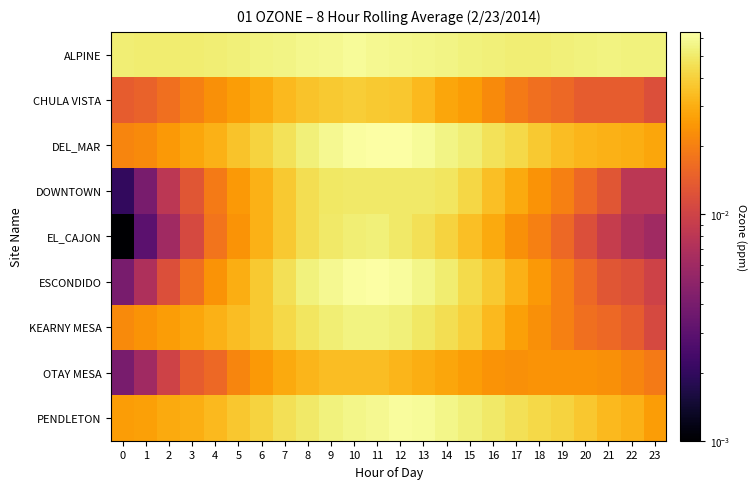

What is the total value across all series at 11?

0.5